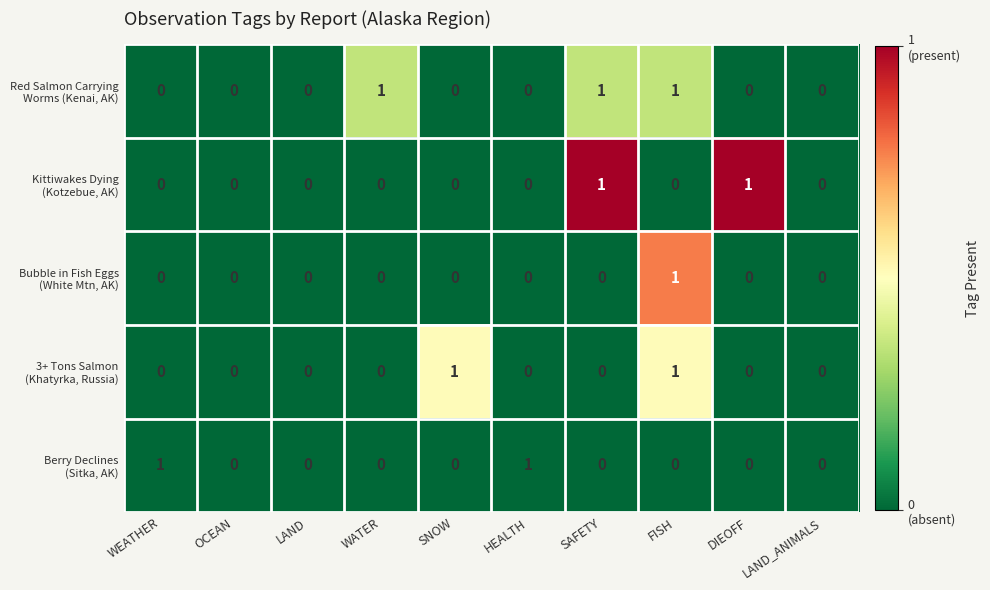

What is the total value across all series at FISH?

3